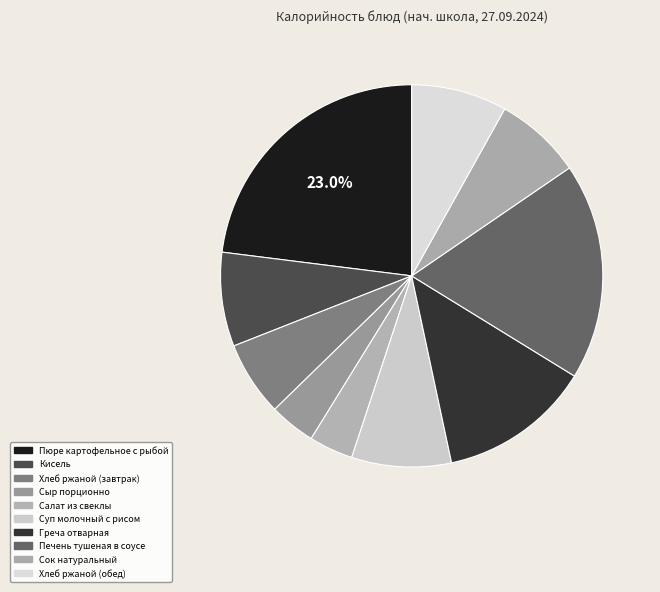

Is it true that Салат из свеклы is 4% of the pie?

True